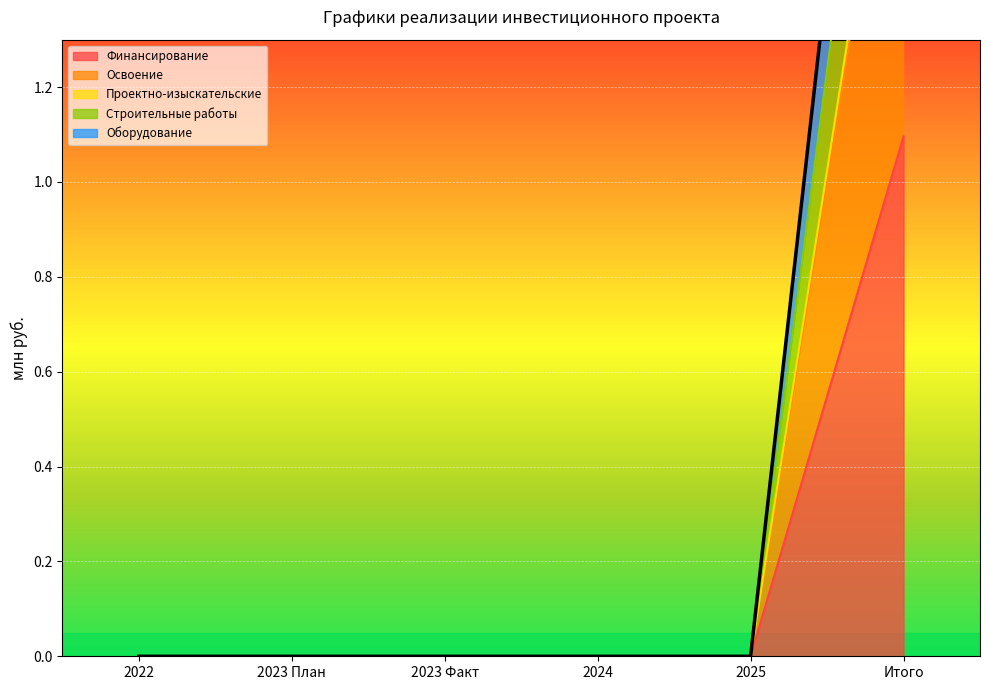

Reading right to left, list all the values displayed in this chart.

Финансирование: 1.1	0.0	0.0	0.0	0.0	0.0
Освоение: 2.0	0.0	0.0	0.0	0.0	0.0
Проектно-изыскательские: 2.0	0.0	0.0	0.0	0.0	0.0
Строительные работы: 2.5	0.0	0.0	0.0	0.0	0.0
Оборудование: 2.9	0.0	0.0	0.0	0.0	0.0